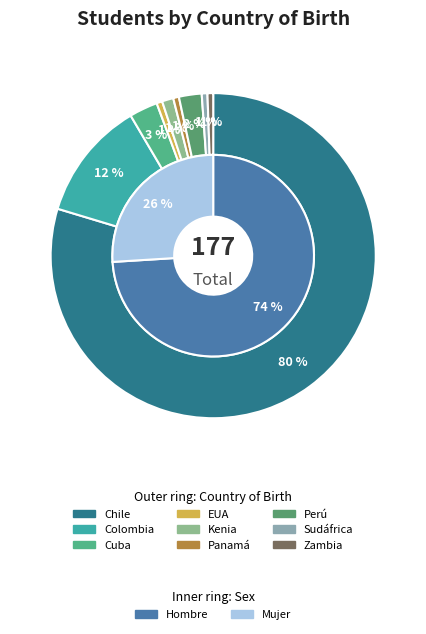

What percentage do Panamá and Perú together represent?

2.8%